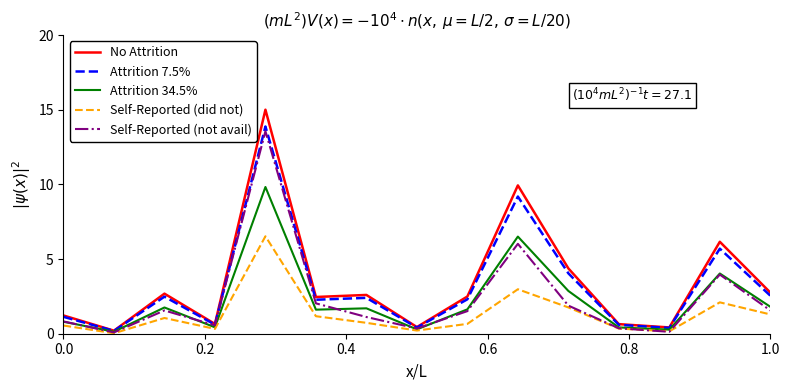

Which series has the largest total across all categories?

No Attrition